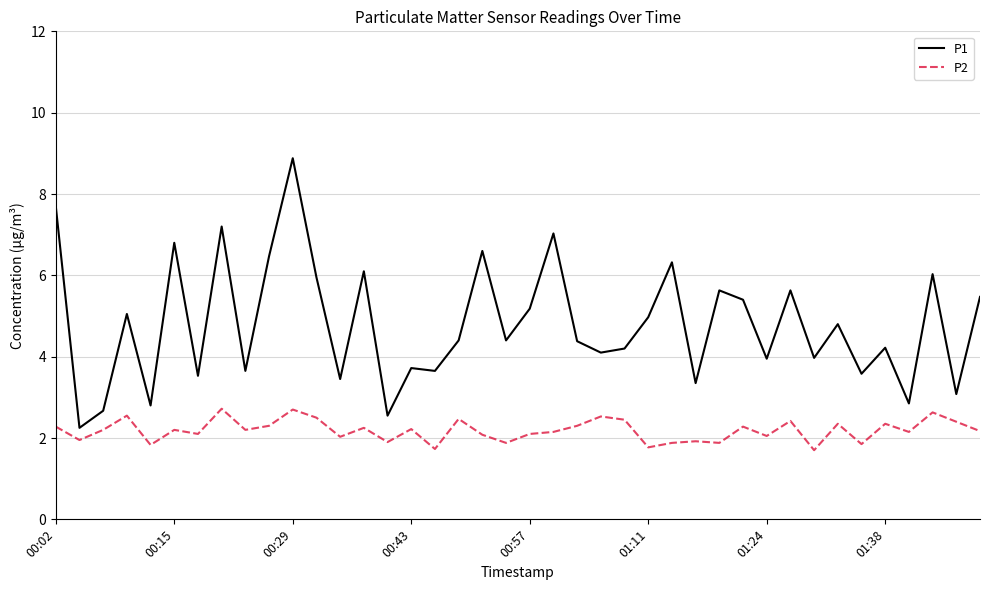

How many lines are shown in the chart?

2